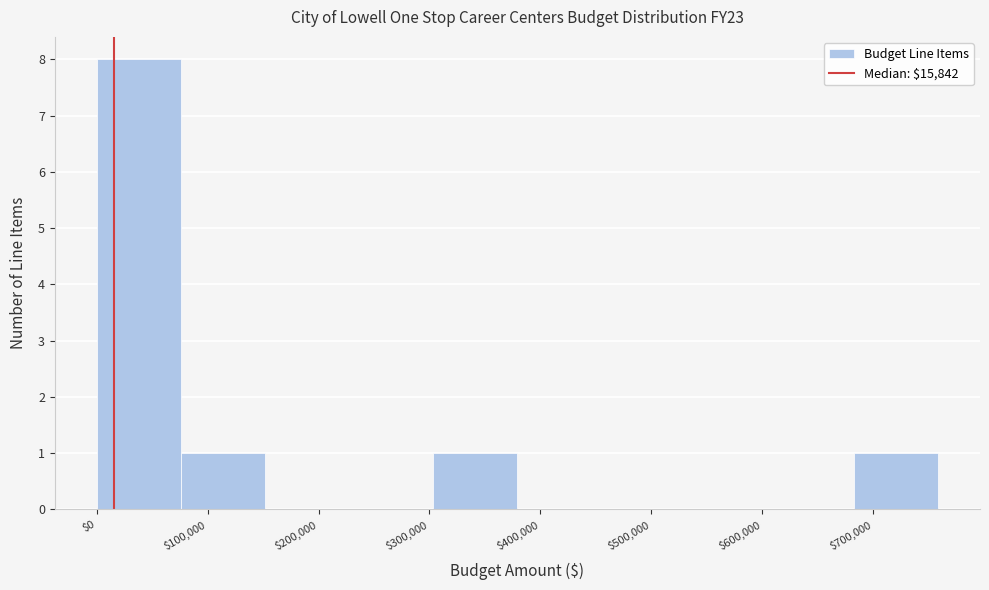

How tall is the bar that spans 300000 to 380000 on the x-axis? Neither the bar edges nor the heights are printed on the chart, so give them approximately, as read against the axes.

1